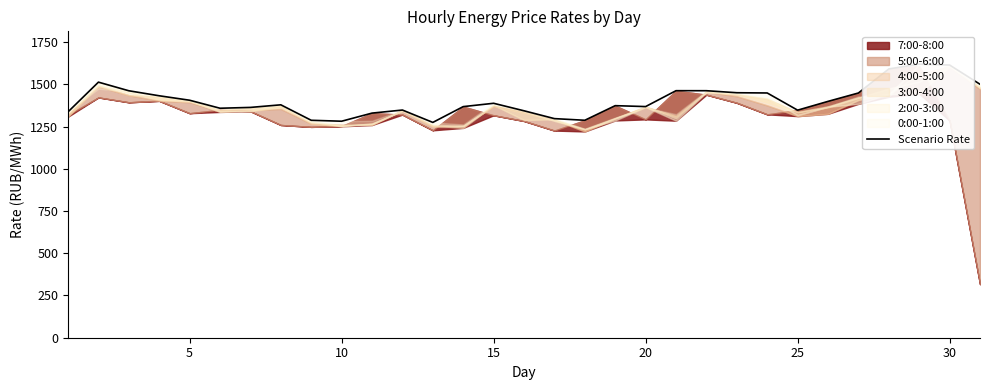

Read the value at 30.

1614.2